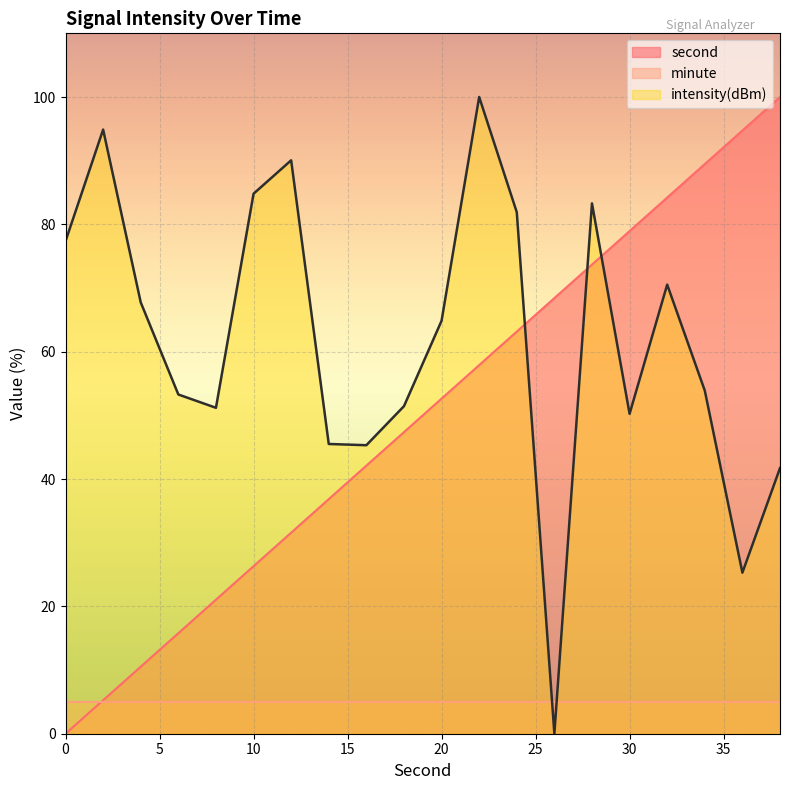

True or false: second has more than 1 interior local peaks.

False